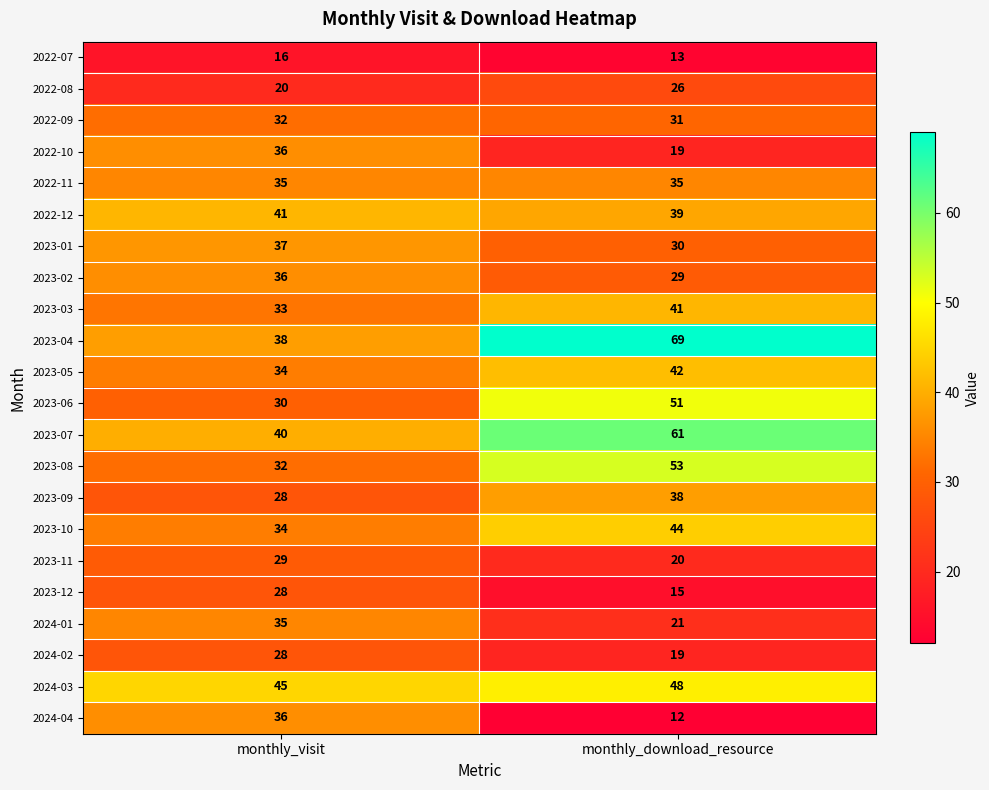

What is the difference between the highest and lowest values at monthly_download_resource?

57